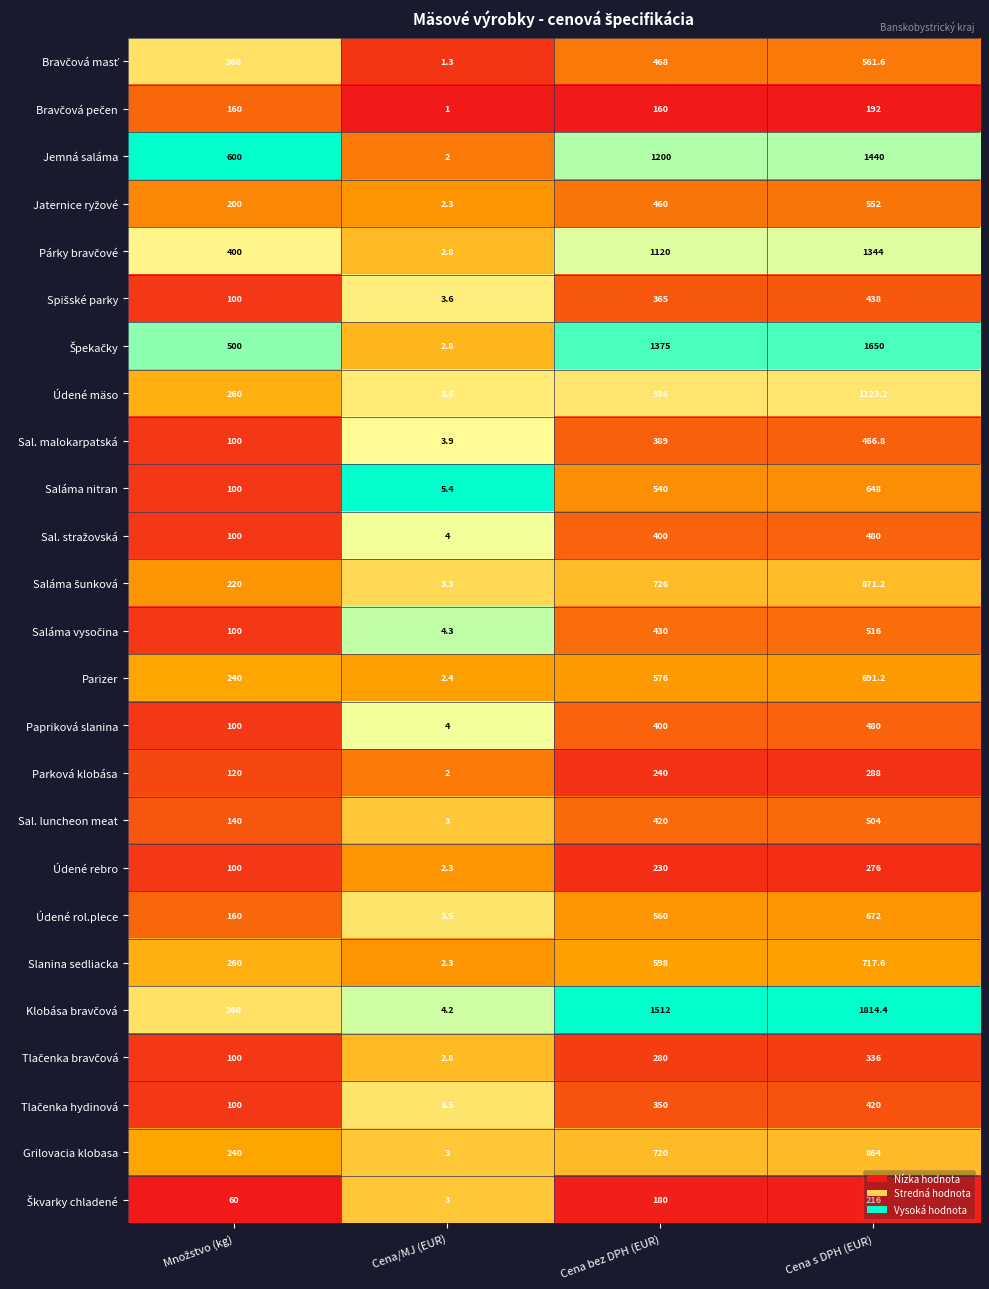

What is the average value of the Slanina sedliacka series?

394.5